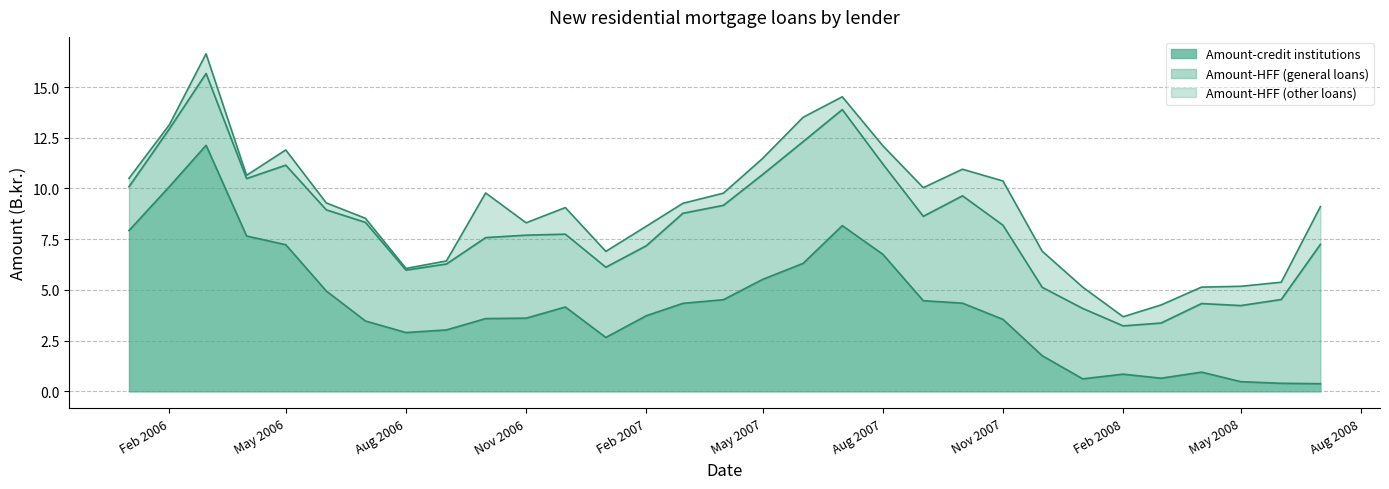

The Amount-credit institutions series shows 6.8 at Aug 2007. True or false?

True